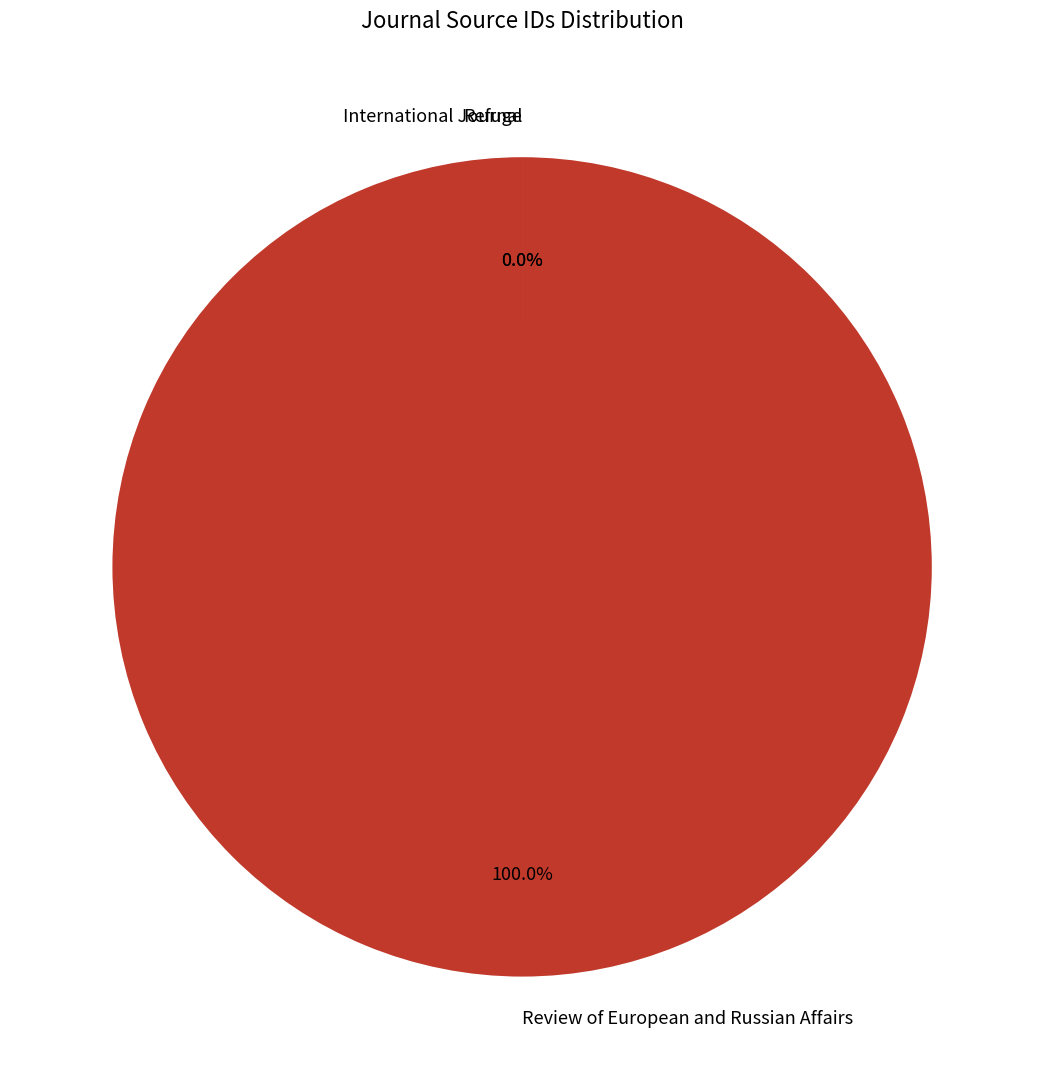

To the nearest percent, what portion does Review of European and Russian Affairs represent?

100%